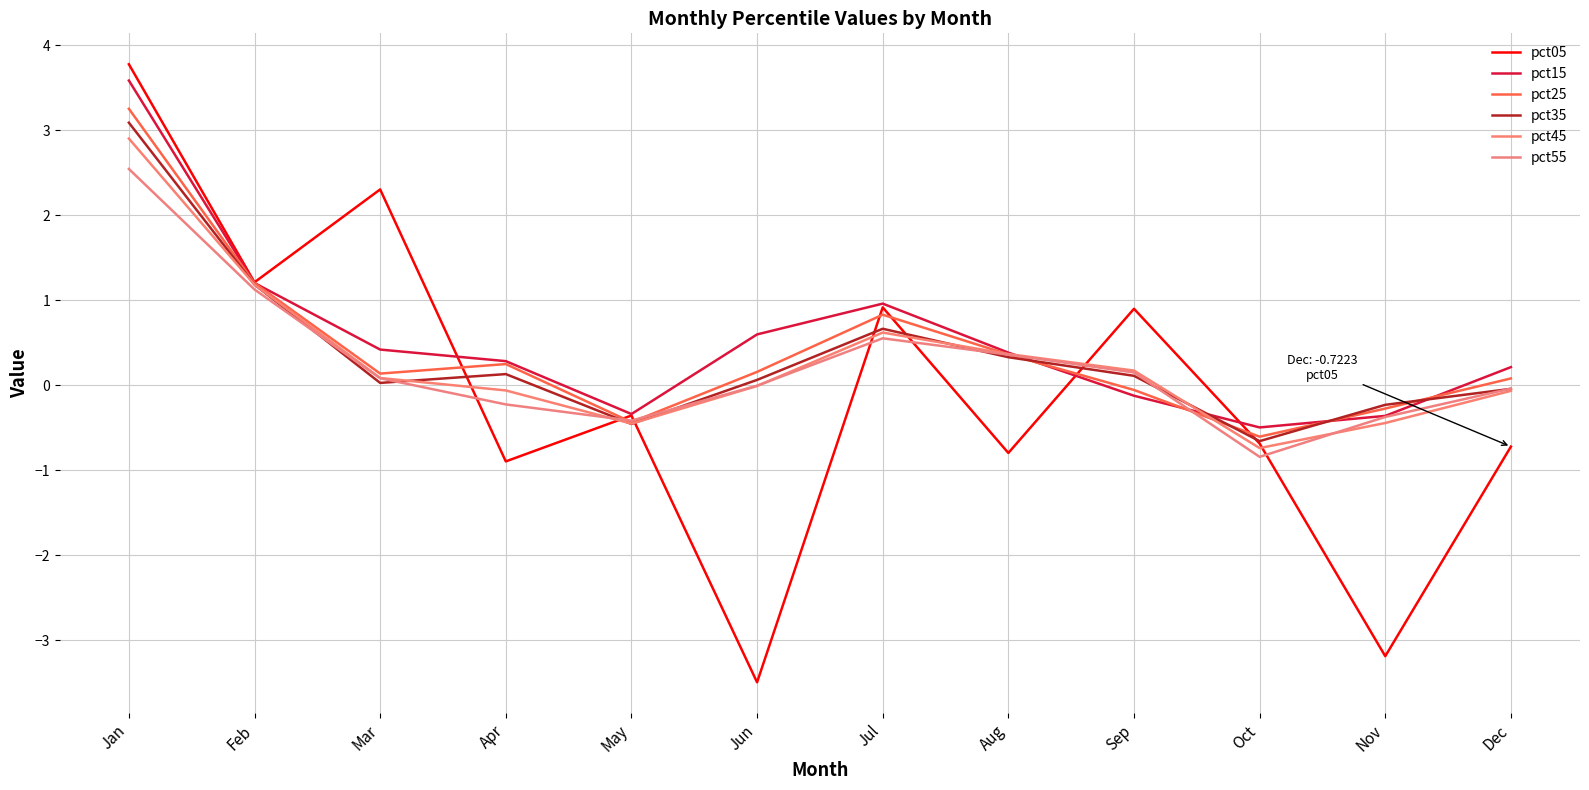

Reading left to right, list all the values displayed in this chart.

pct05: Jan=3.8	Feb=1.2	Mar=2.3	Apr=-0.9	May=-0.4	Jun=-3.5	Jul=0.9	Aug=-0.8	Sep=0.9	Oct=-0.7	Nov=-3.2	Dec=-0.7
pct15: Jan=3.6	Feb=1.2	Mar=0.4	Apr=0.3	May=-0.3	Jun=0.6	Jul=1.0	Aug=0.4	Sep=-0.1	Oct=-0.5	Nov=-0.4	Dec=0.2
pct25: Jan=3.3	Feb=1.2	Mar=0.1	Apr=0.2	May=-0.4	Jun=0.2	Jul=0.8	Aug=0.4	Sep=-0.1	Oct=-0.6	Nov=-0.3	Dec=0.1
pct35: Jan=3.1	Feb=1.2	Mar=0.0	Apr=0.1	May=-0.5	Jun=0.1	Jul=0.7	Aug=0.3	Sep=0.1	Oct=-0.7	Nov=-0.2	Dec=-0.0
pct45: Jan=2.9	Feb=1.2	Mar=0.1	Apr=-0.1	May=-0.5	Jun=-0.0	Jul=0.6	Aug=0.4	Sep=0.2	Oct=-0.7	Nov=-0.4	Dec=-0.1
pct55: Jan=2.5	Feb=1.1	Mar=0.1	Apr=-0.2	May=-0.4	Jun=-0.0	Jul=0.6	Aug=0.4	Sep=0.1	Oct=-0.8	Nov=-0.4	Dec=-0.0